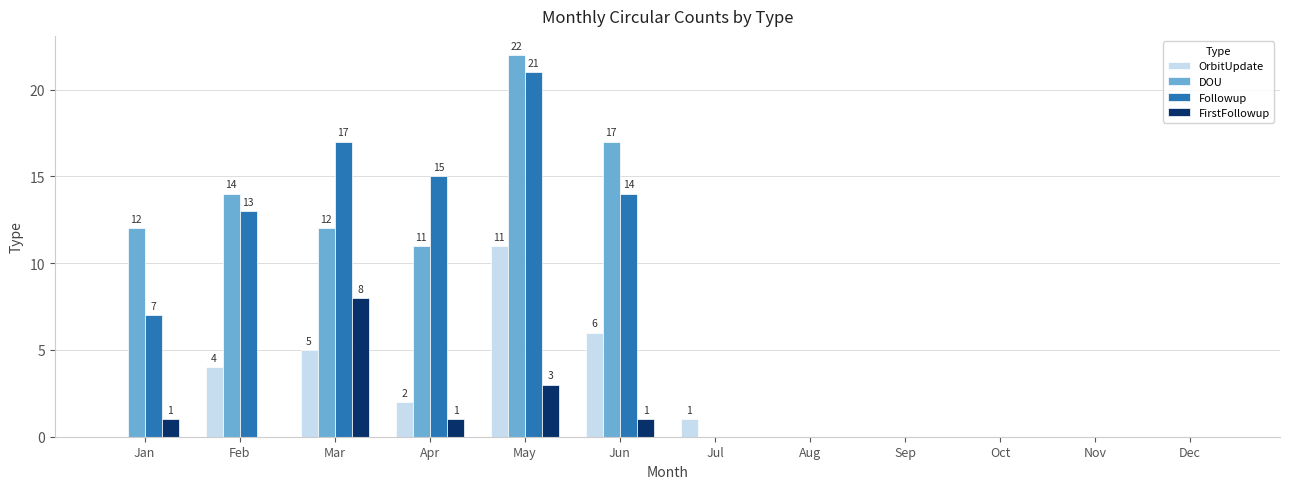

Reading left to right, list all the values displayed in this chart.

OrbitUpdate: 0	4	5	2	11	6	1	0	0	0	0	0
DOU: 12	14	12	11	22	17	0	0	0	0	0	0
Followup: 7	13	17	15	21	14	0	0	0	0	0	0
FirstFollowup: 1	0	8	1	3	1	0	0	0	0	0	0